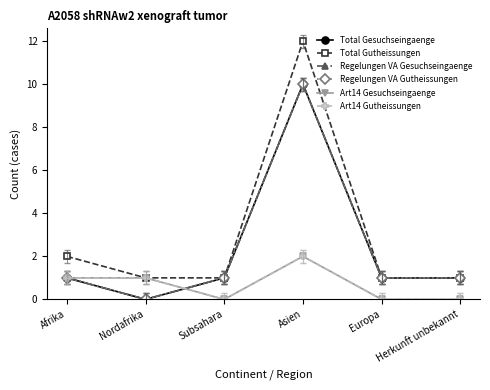

Reading right to left, what are all the values shown in this chart?

Total Gesuchseingaenge: 1	1	10	1	0	1
Total Gutheissungen: 1	1	12	1	1	2
Regelungen VA Gesuchseingaenge: 1	1	10	1	0	1
Regelungen VA Gutheissungen: 1	1	10	1	0	1
Art14 Gesuchseingaenge: 0	0	2	0	1	1
Art14 Gutheissungen: 0	0	2	0	1	1